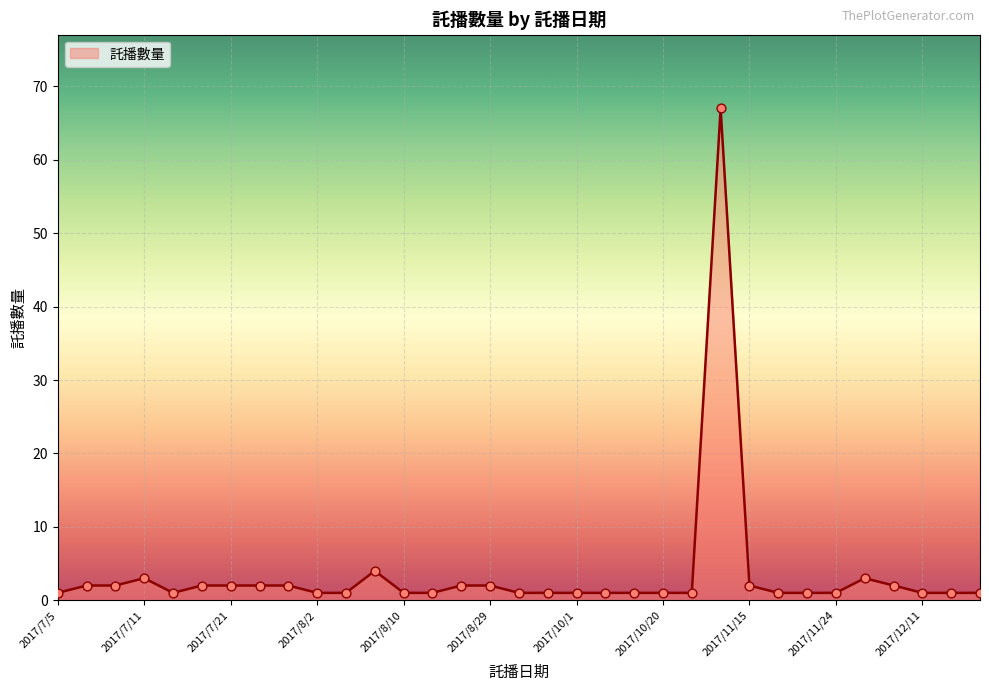

What is the difference between the maximum and minimum values?

66